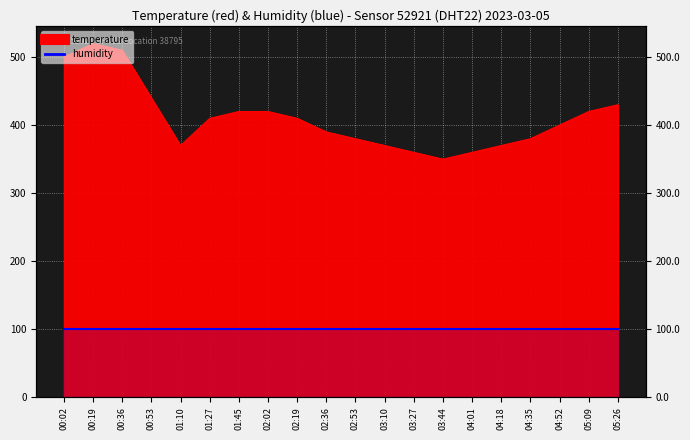

What is the label of the 13th point from the right?

02:02